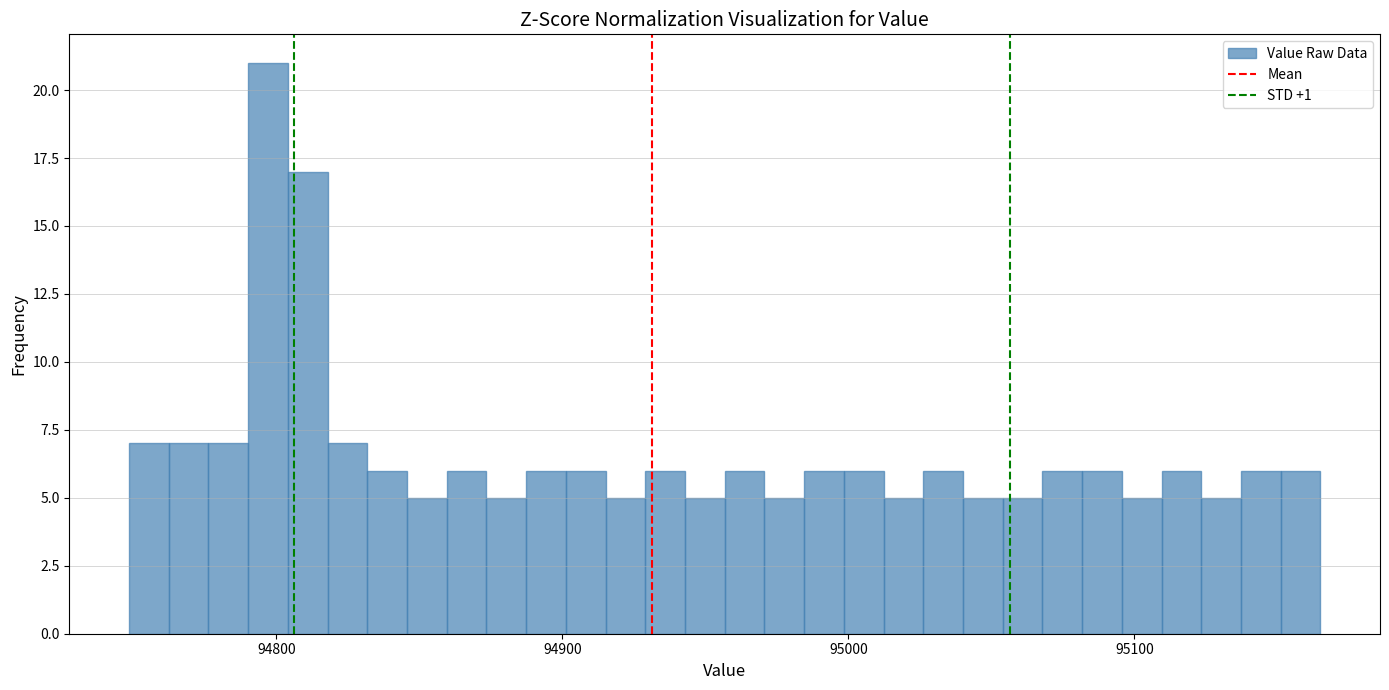

Around what value on the x-axis is the tallest bar? Give the approximate position of its centre, as read against the axis.

94800